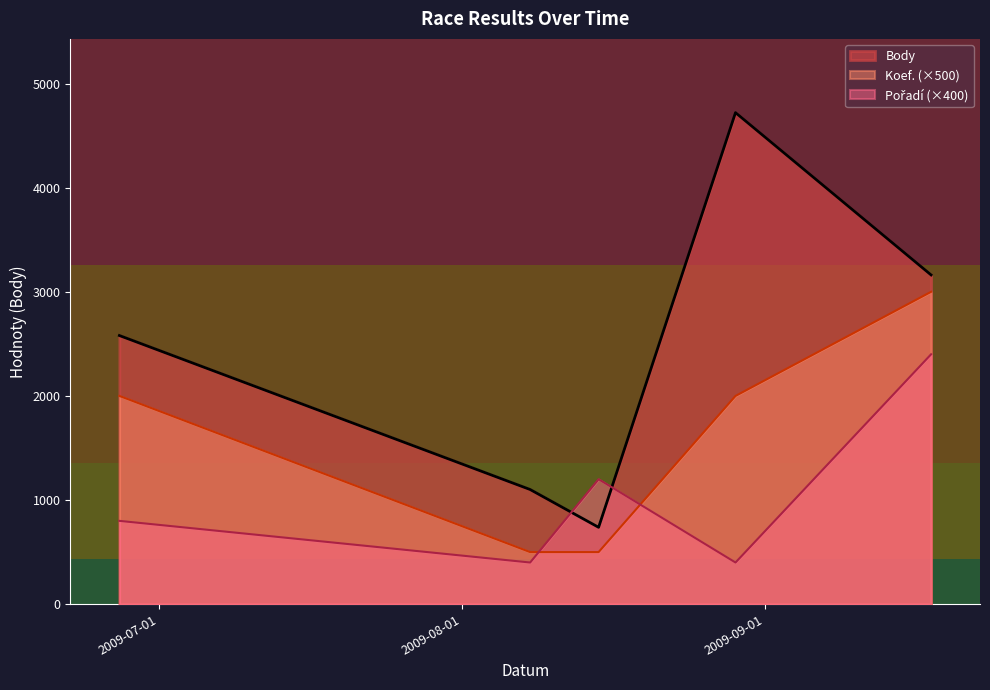

Does the chart display data point markers on the line(s)?

No